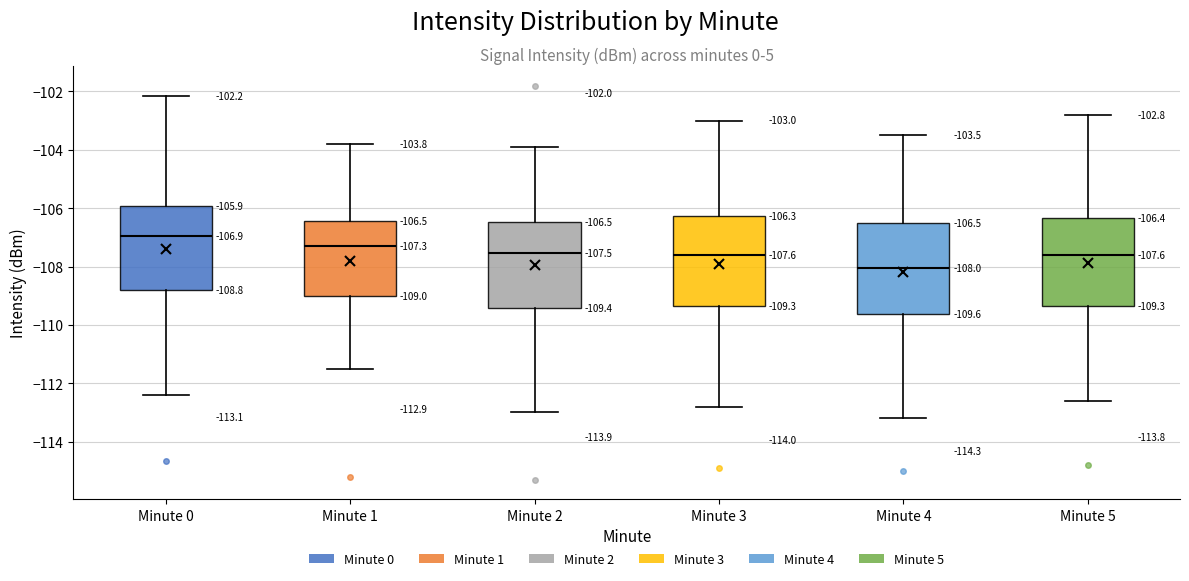

Which box has the highest median line?

Minute 0